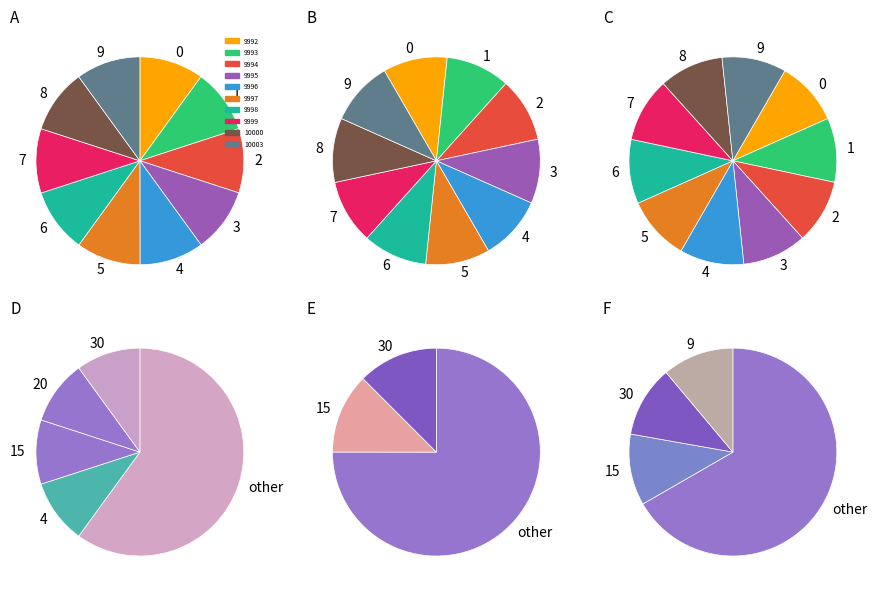

The 2009-09-14 slice represents 1% of the pie. True or false?

False